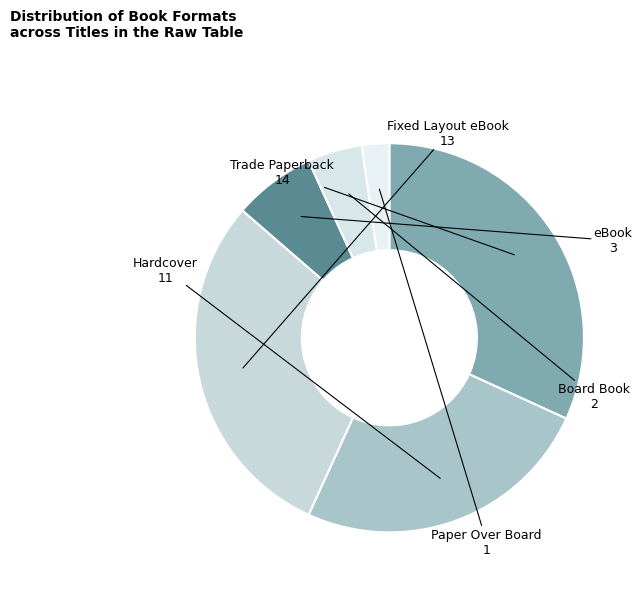

True or false: eBook accounts for 12% of the total.

False